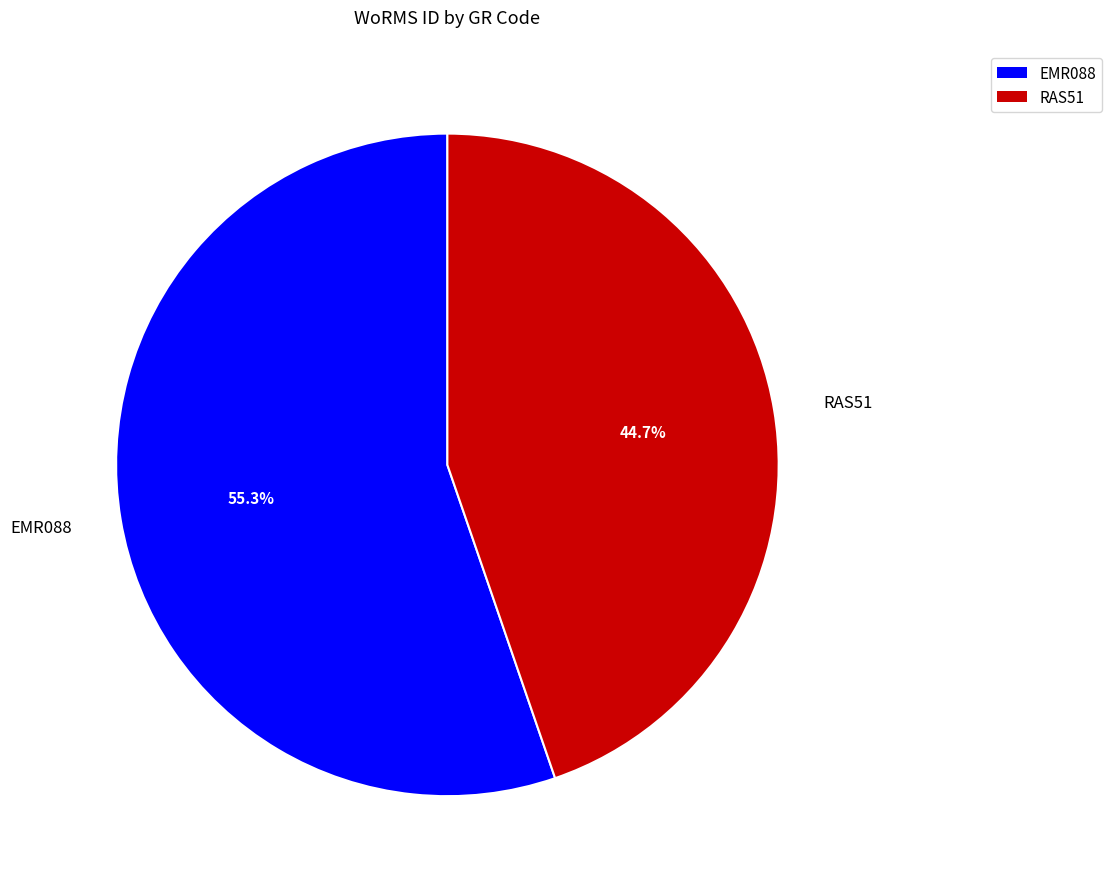

Is there any slice that represents more than half of the pie?

Yes